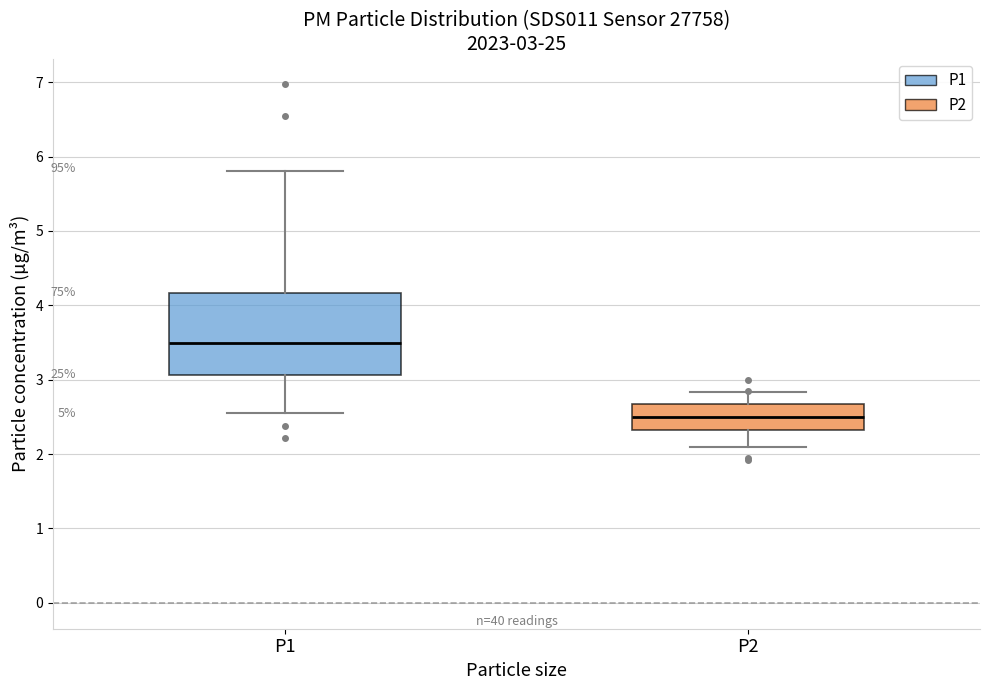

Which box is the tallest, from its lower edge to its upper edge?

P1